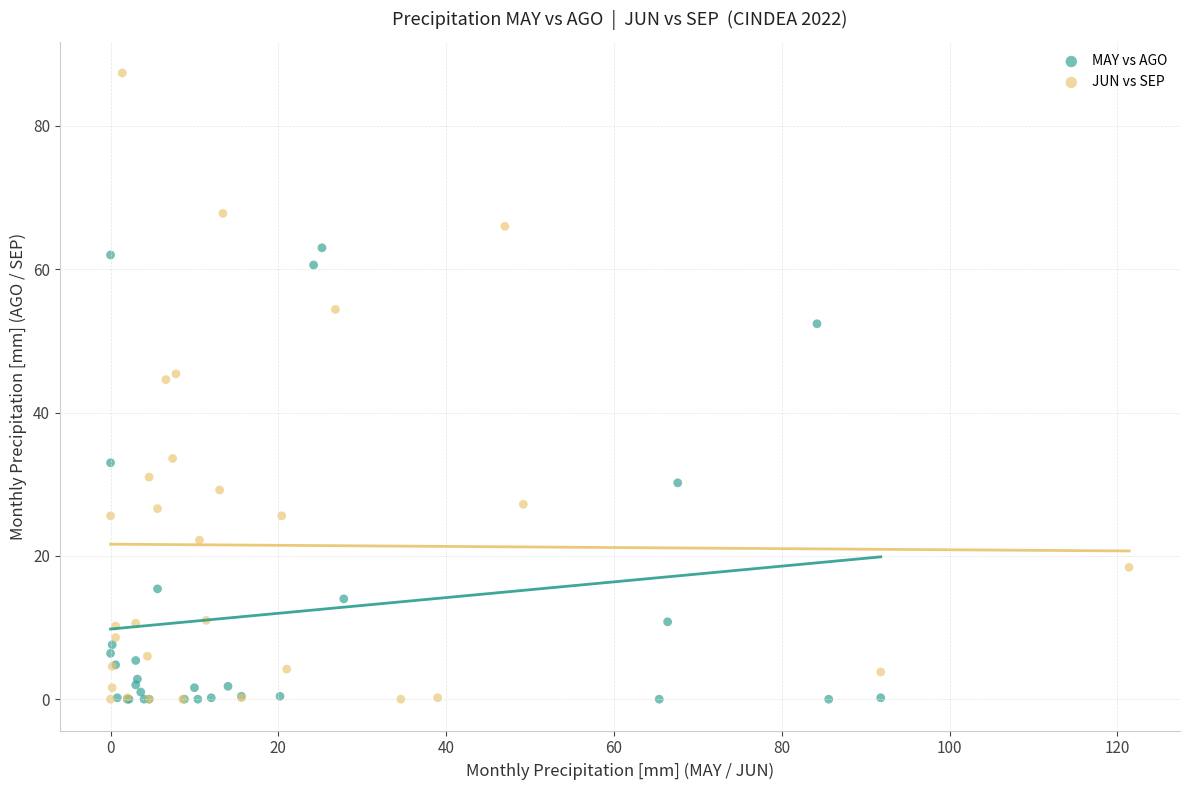

Which series has the largest Y range (max minus min)?

JUN vs SEP